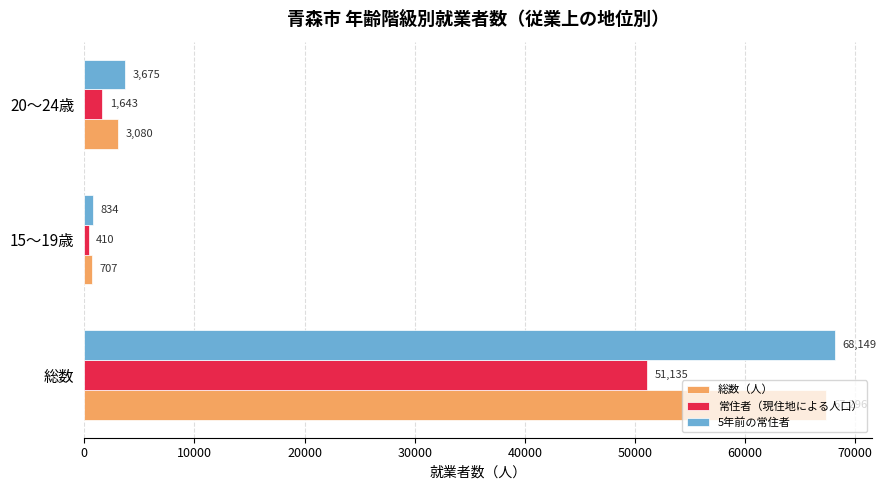

Is it true that 常住者（現住地による人口） equals 22347 at 総数?

False